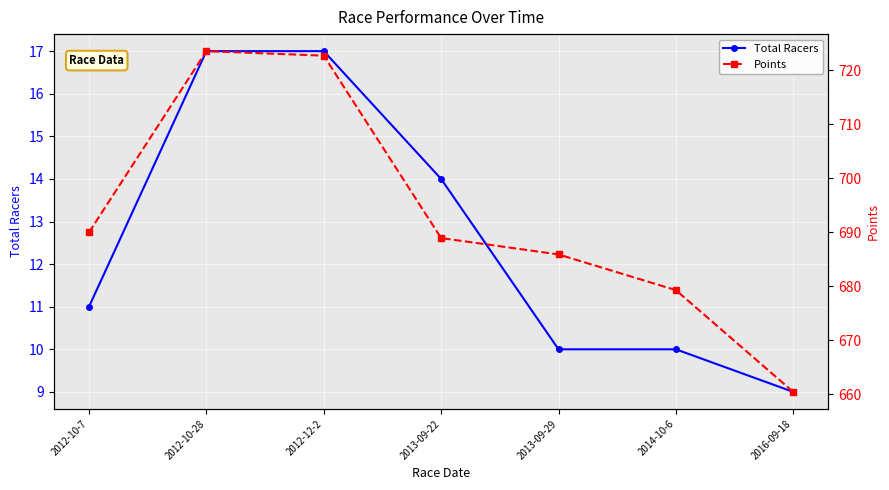

At how many categories does at least one series exceed 295?

7